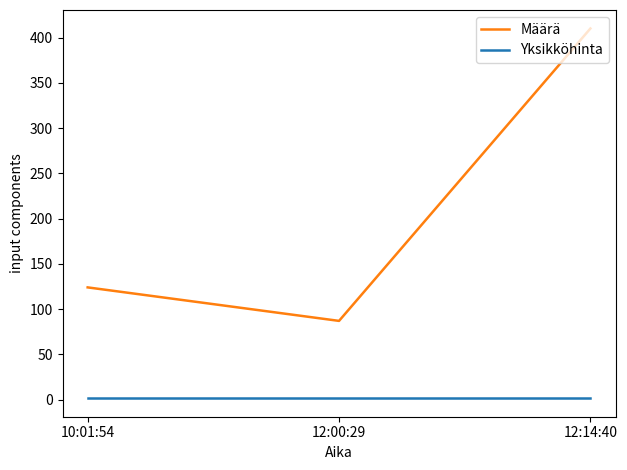

The Yksikköhinta series shows 1.6 at 12:00:29. True or false?

True